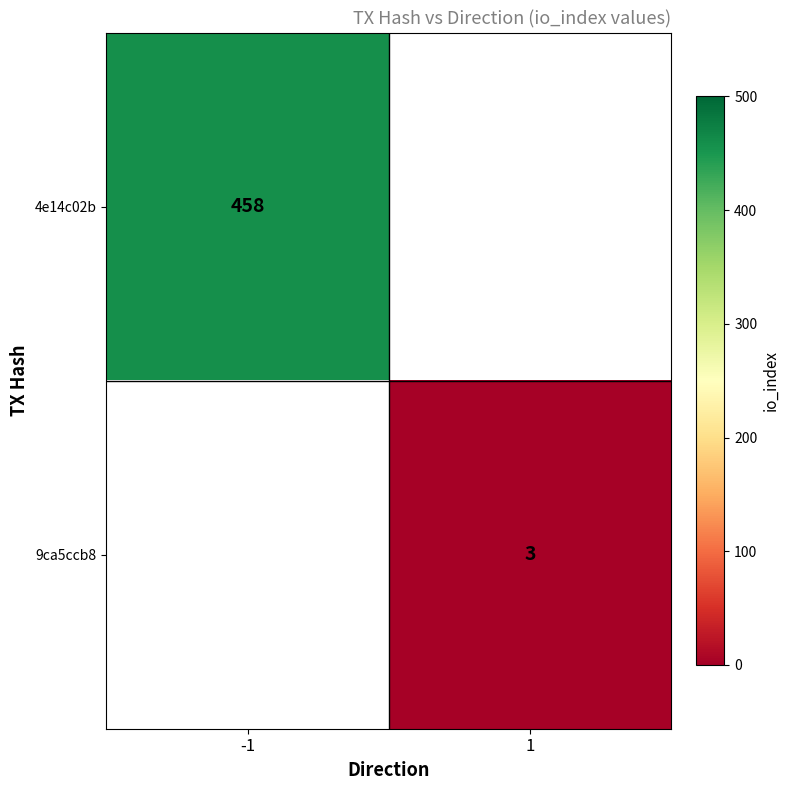

Is it true that 4e14c02b equals 618 at -1?

False